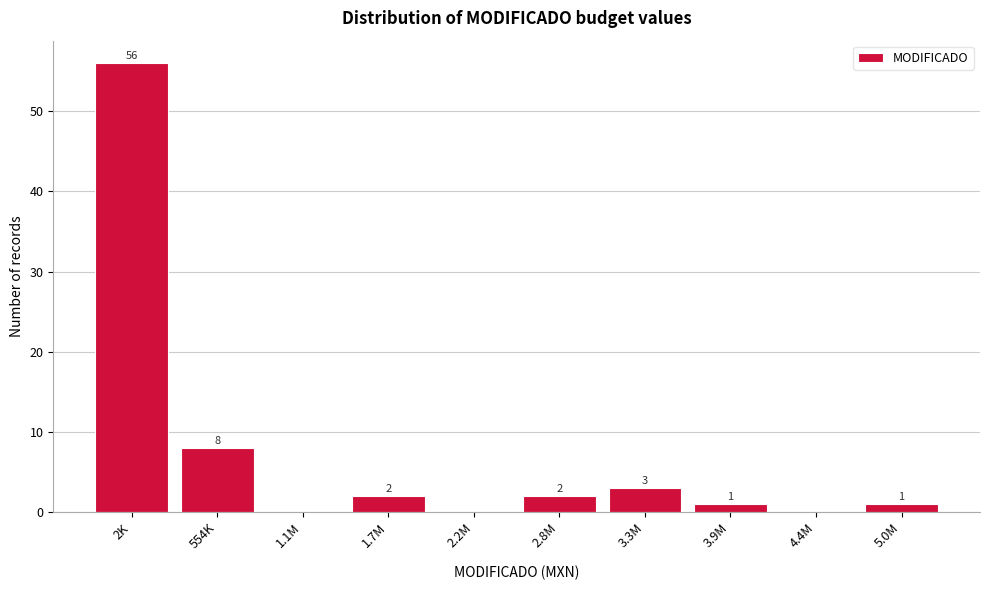

Reading left to right, list all the values displayed in this chart.

2K=56	554K=8	1.1M=0	1.7M=2	2.2M=0	2.8M=2	3.3M=3	3.9M=1	4.4M=0	5.0M=1